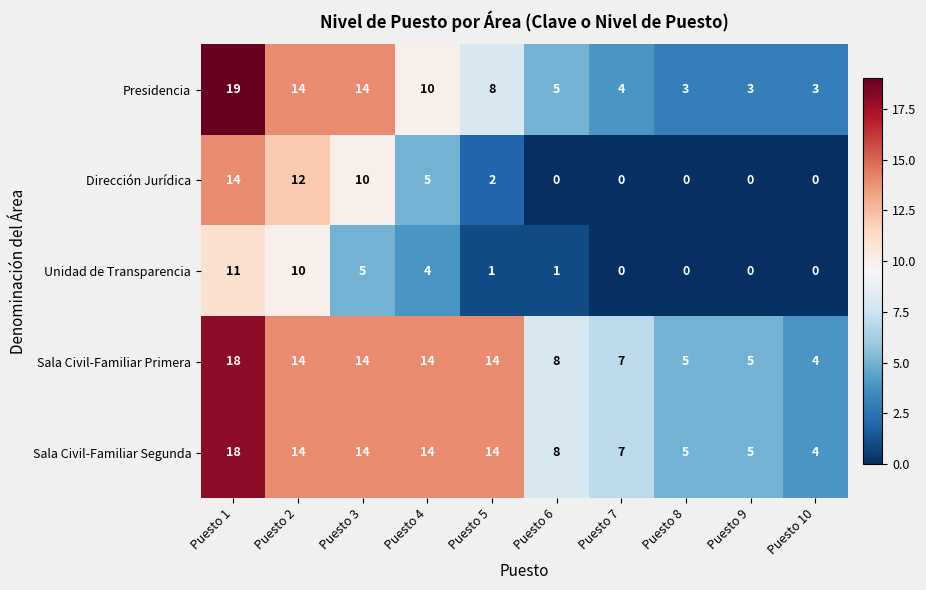

How many data points does each series have?

10